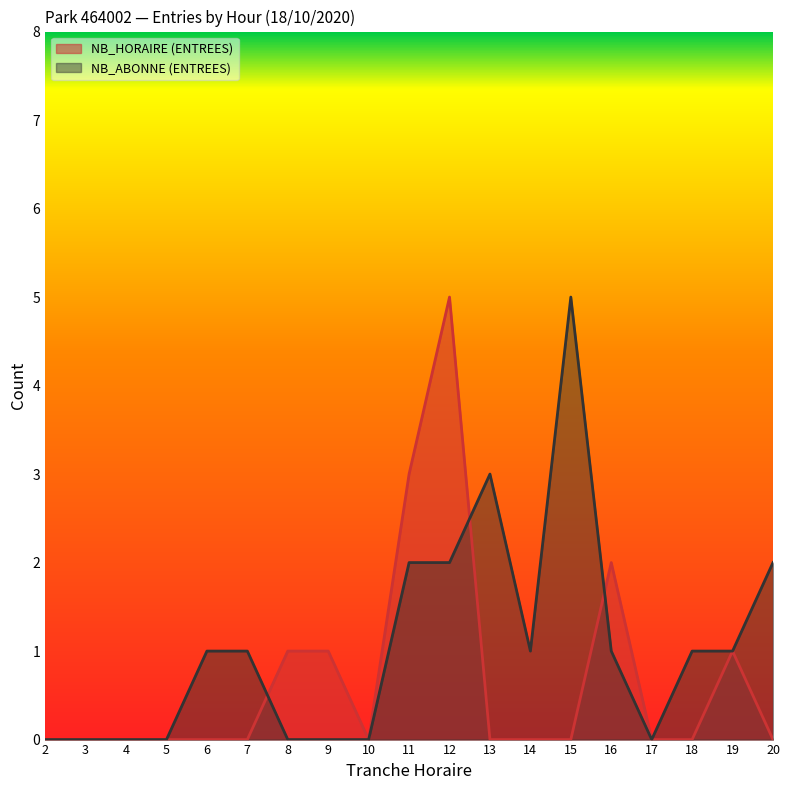

At which label is NB_ABONNE (ENTREES) closest to 2?

11